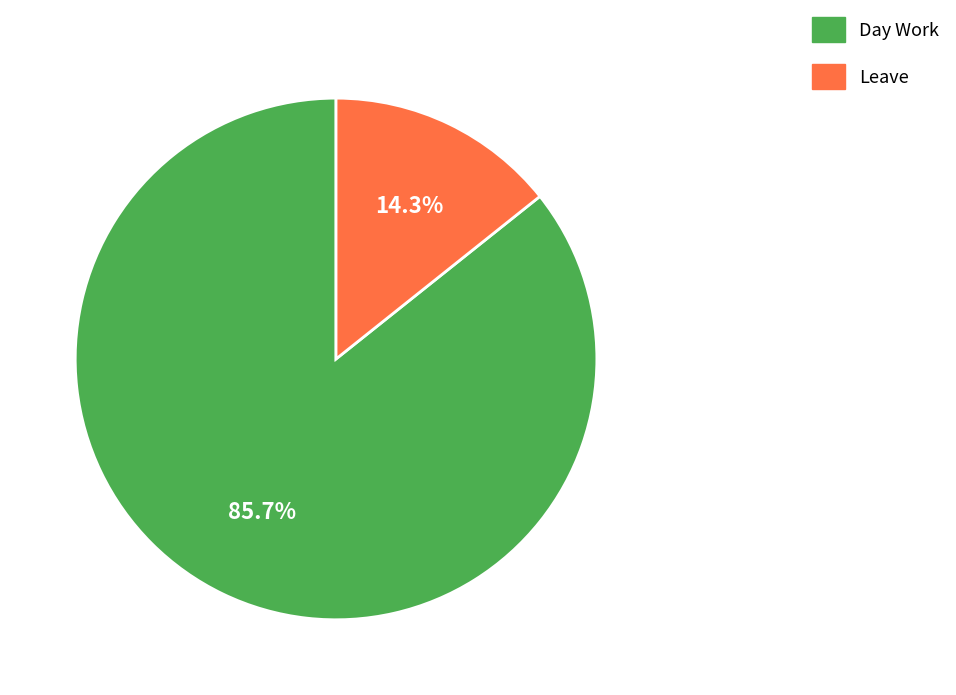

Is there any slice that represents more than half of the pie?

Yes